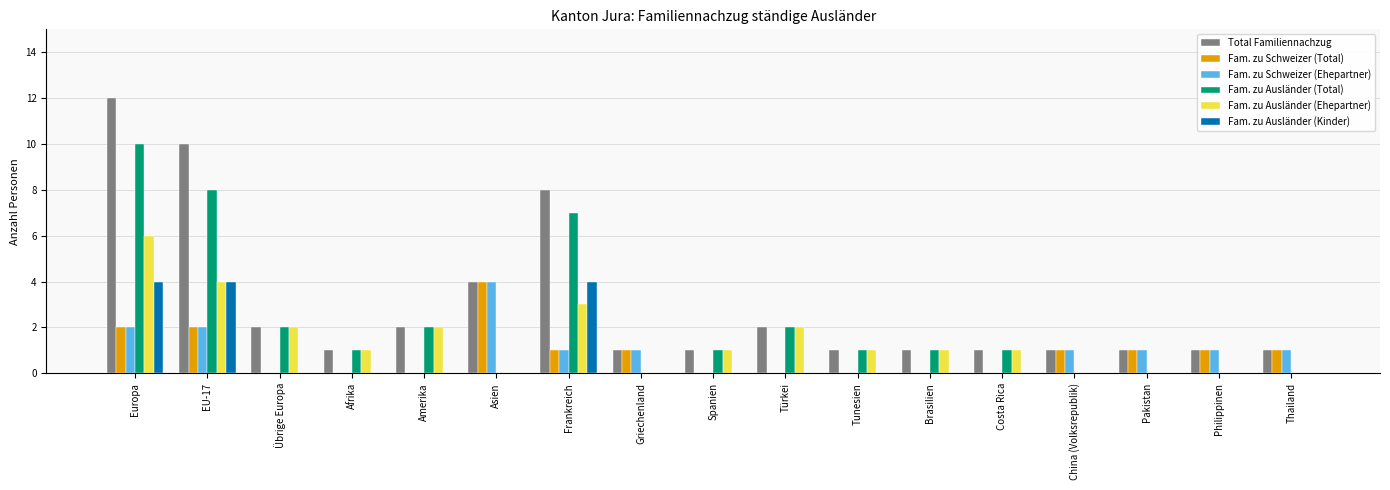

Is the value of Fam. zu Schweizer (Total) at Türkei greater than the value of Fam. zu Ausländer (Kinder) at EU-17?

No